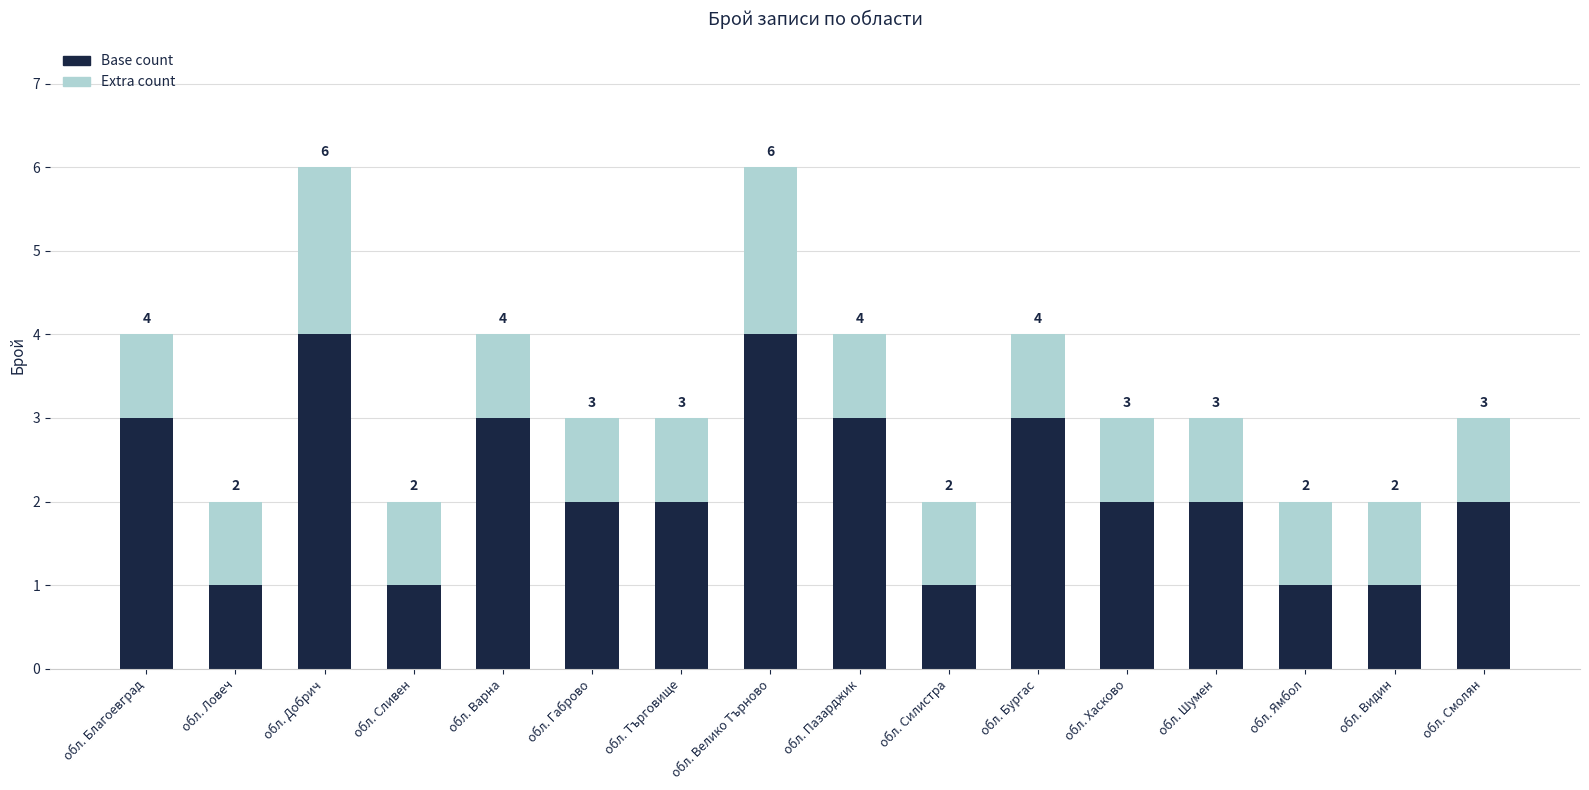

What is the highest value of the Base count series?

4